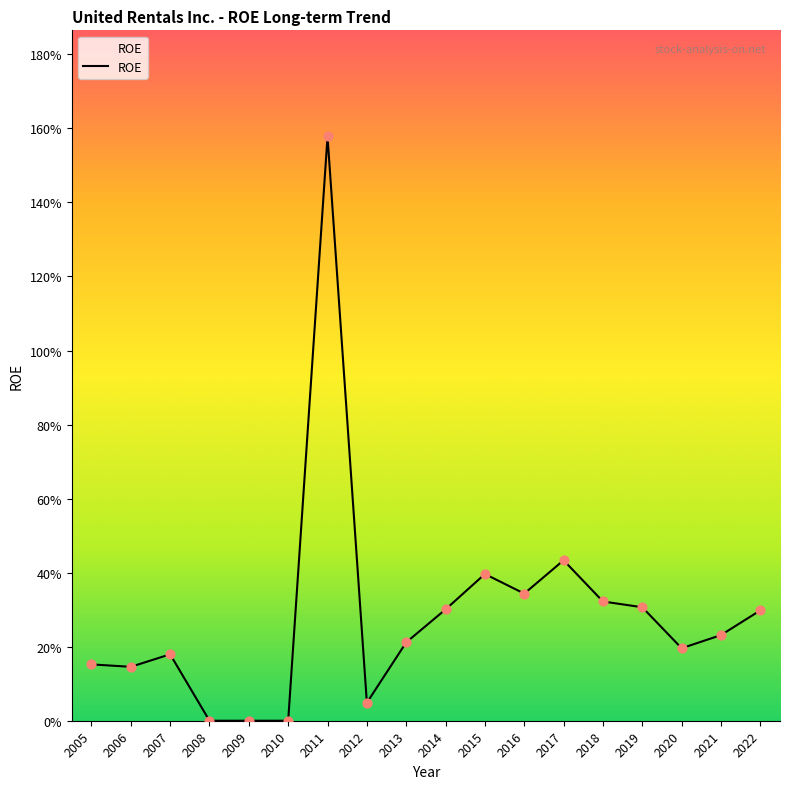

Is this an area chart (filled region under the line)?

Yes